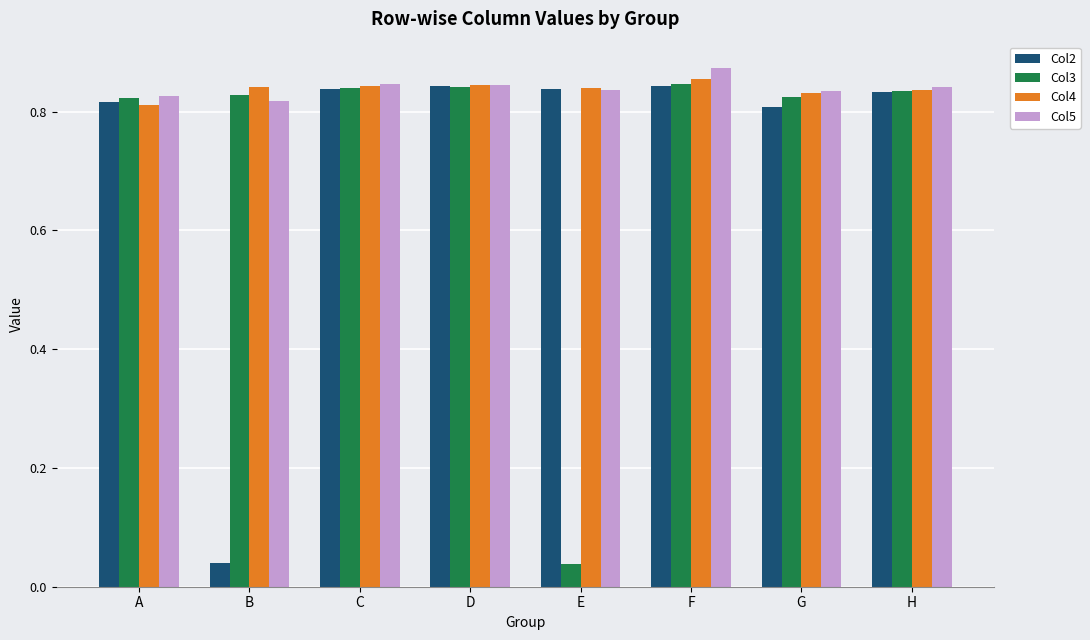

How many bars are there in each group?

4